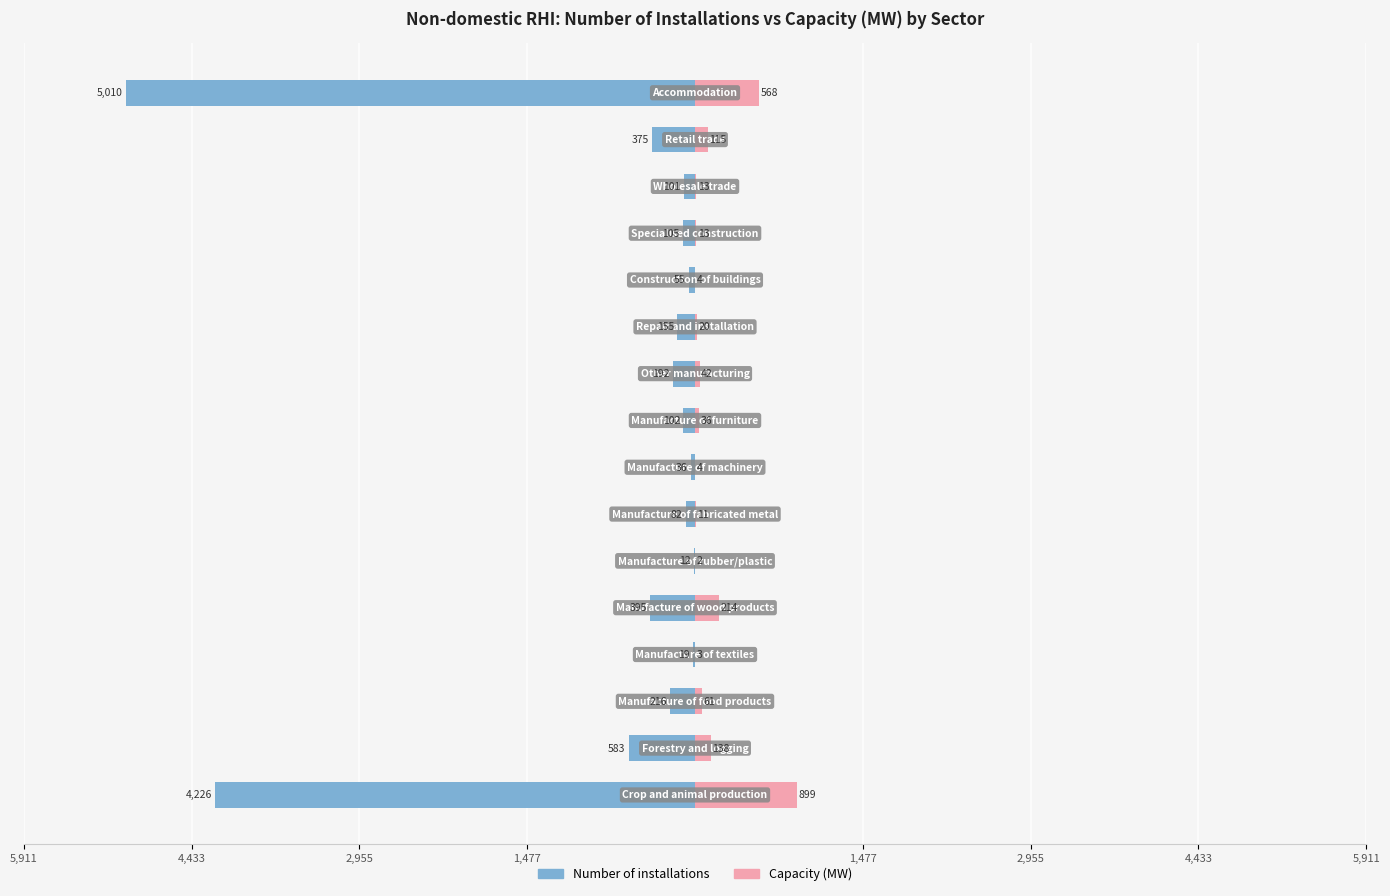

True or false: Capacity (MW) has a value of 5 at 11.

False